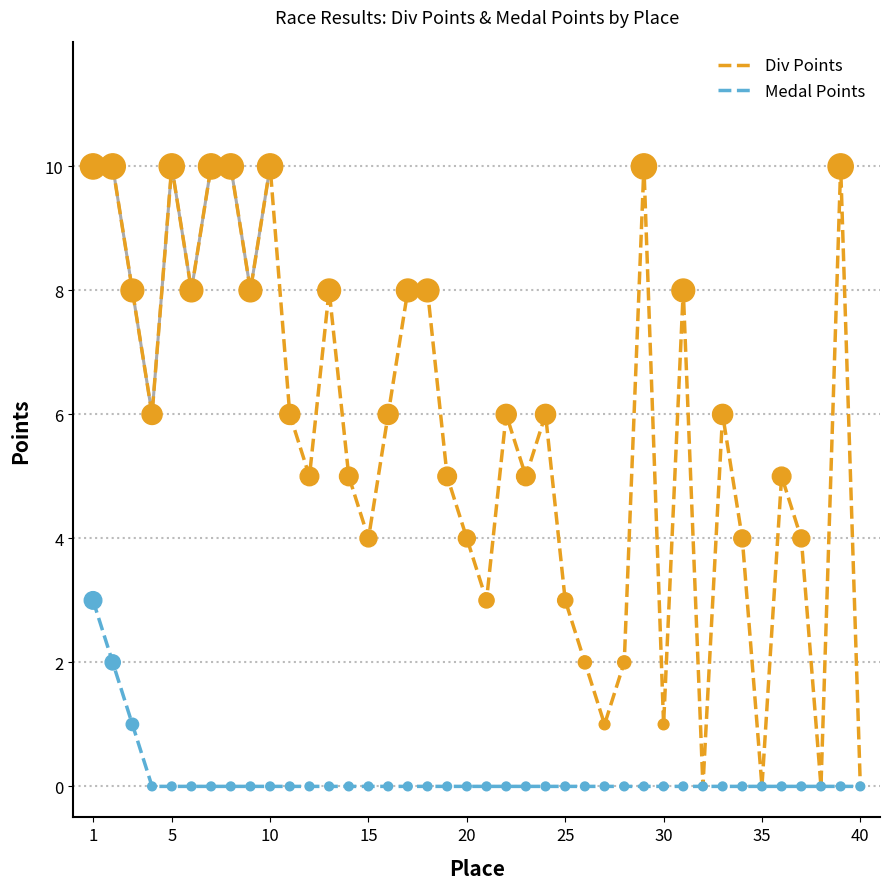

Which series contains the lowest Y value?

Div Points